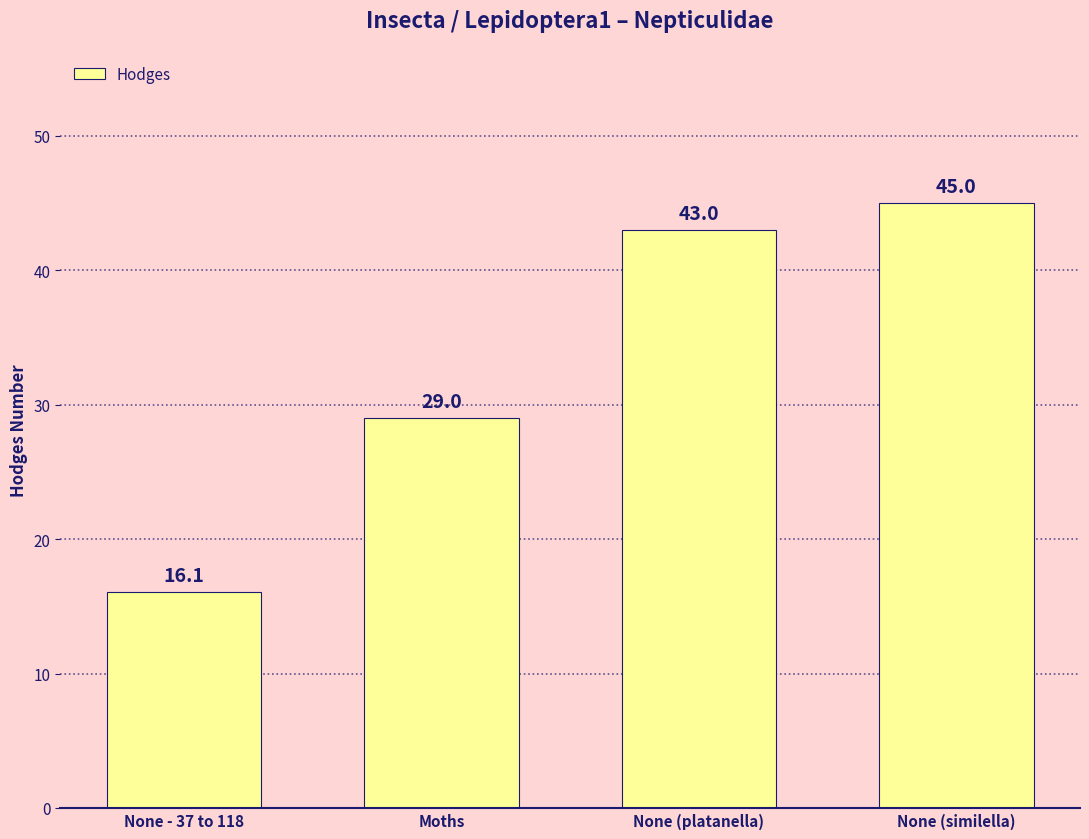

Reading left to right, extract all data points from this chart.

16.1	29.0	43.0	45.0